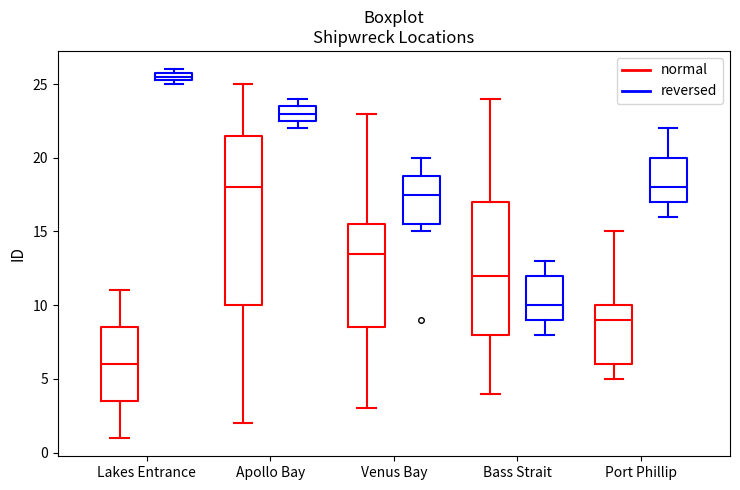

Which box is the tallest, from its lower edge to its upper edge?

Apollo Bay (normal)